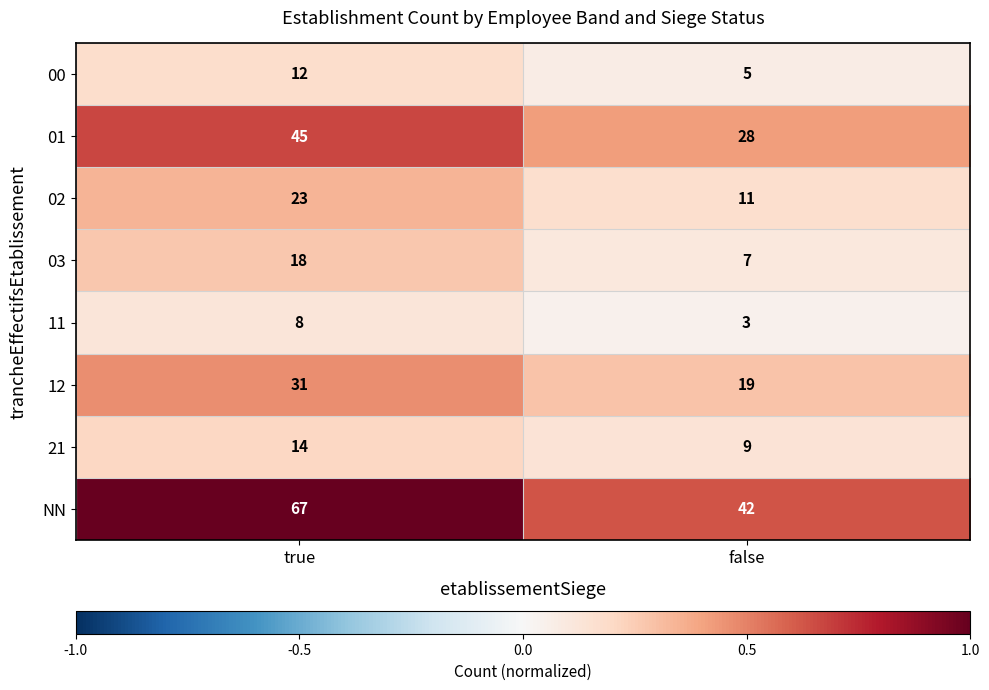

What is the sum of the 03 values at false and true?

25